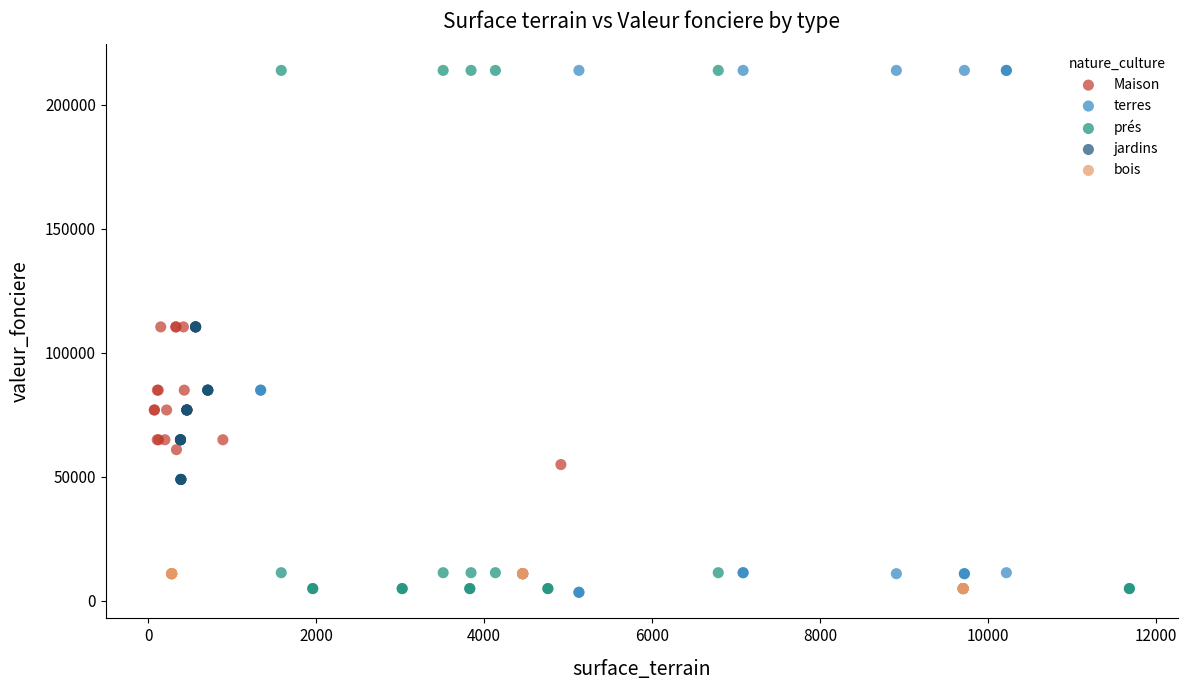

What are all the series names shown in the legend?

Maison, terres, prés, jardins, bois